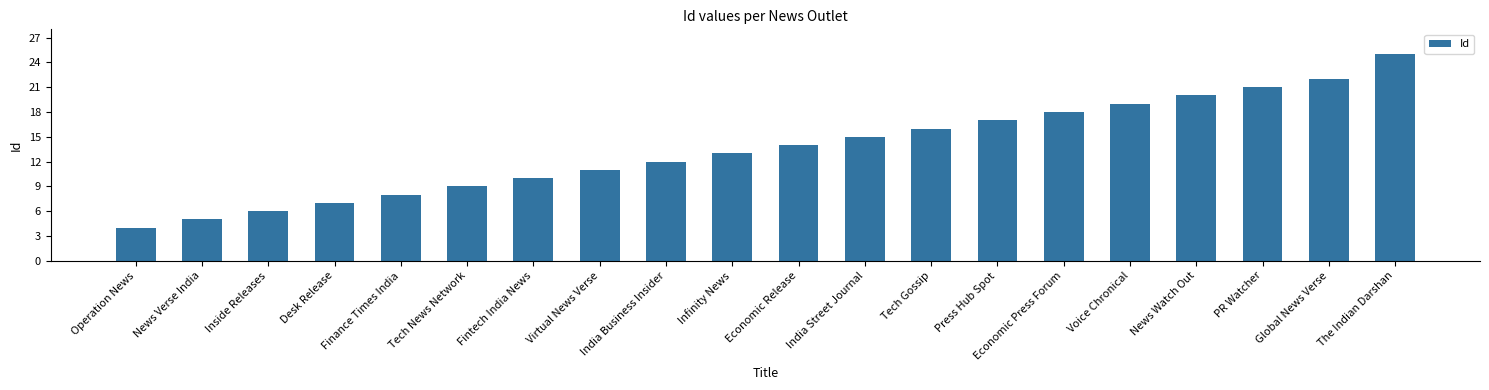

What is the minimum value shown in the chart?

4